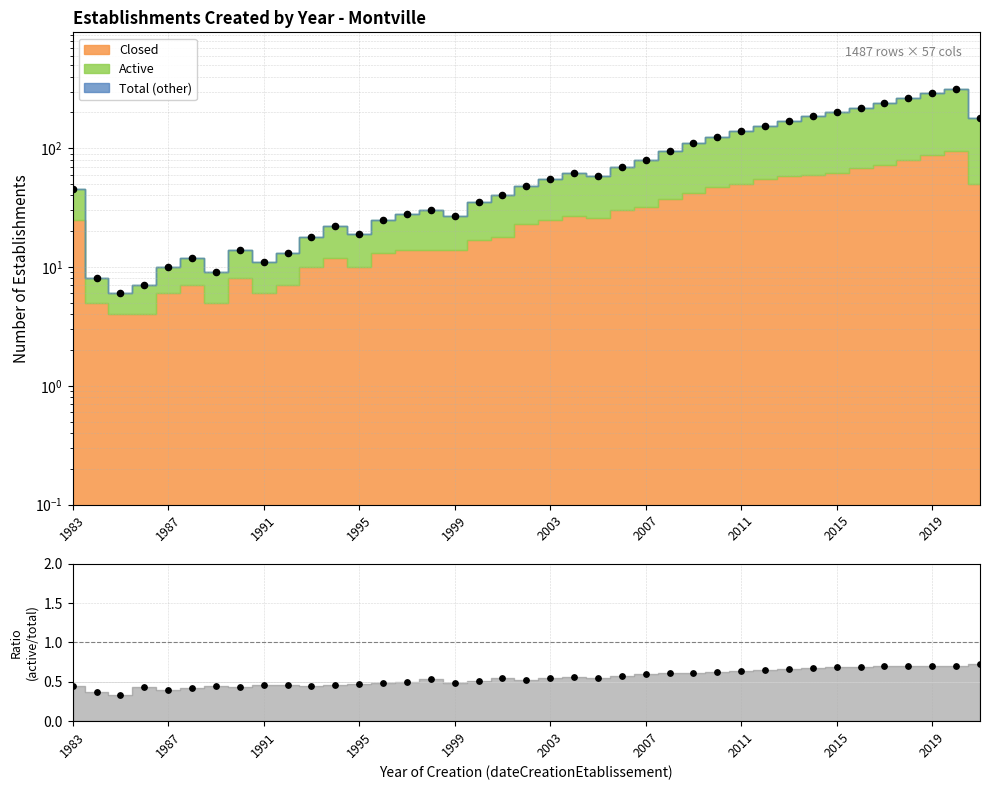

At how many categories does at least one series exceed 125?

11